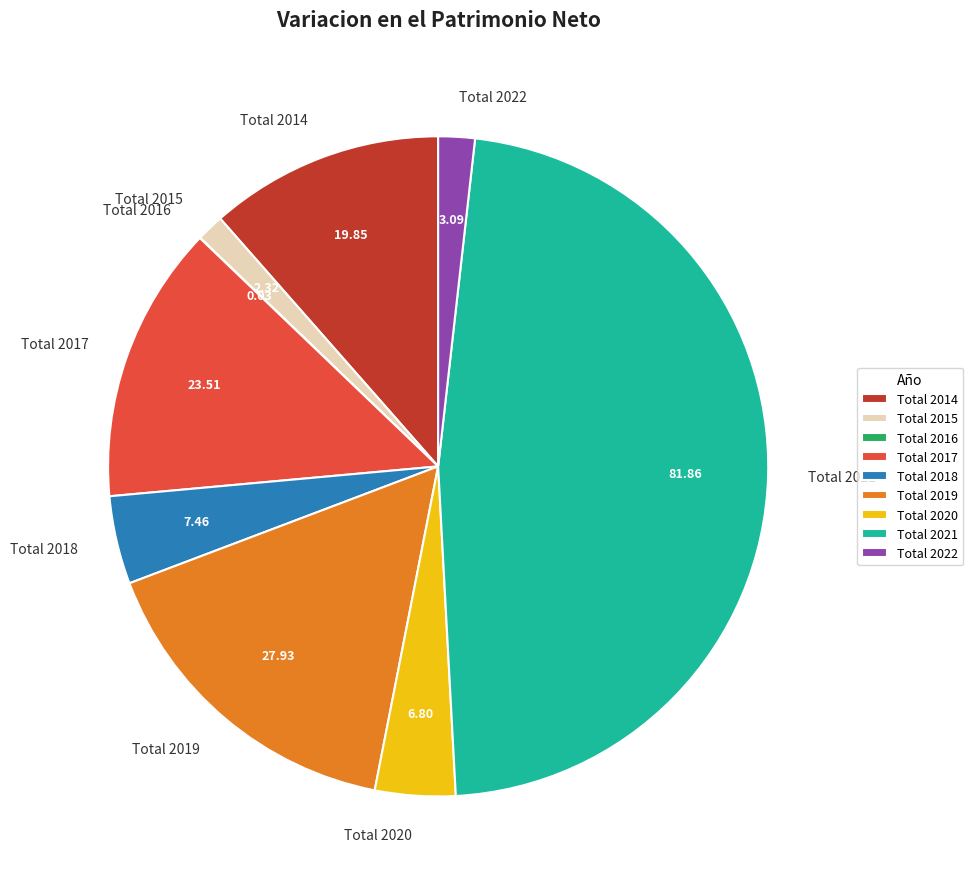

Is it true that Total 2019 is 16% of the pie?

True